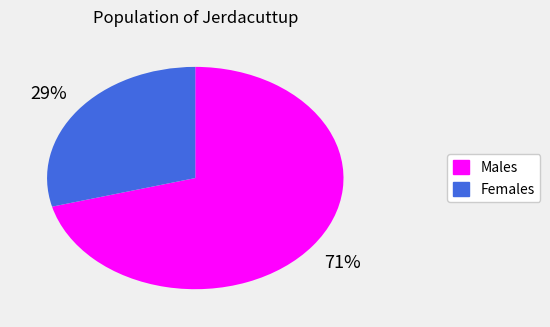

Is it true that Females is 41% of the pie?

False